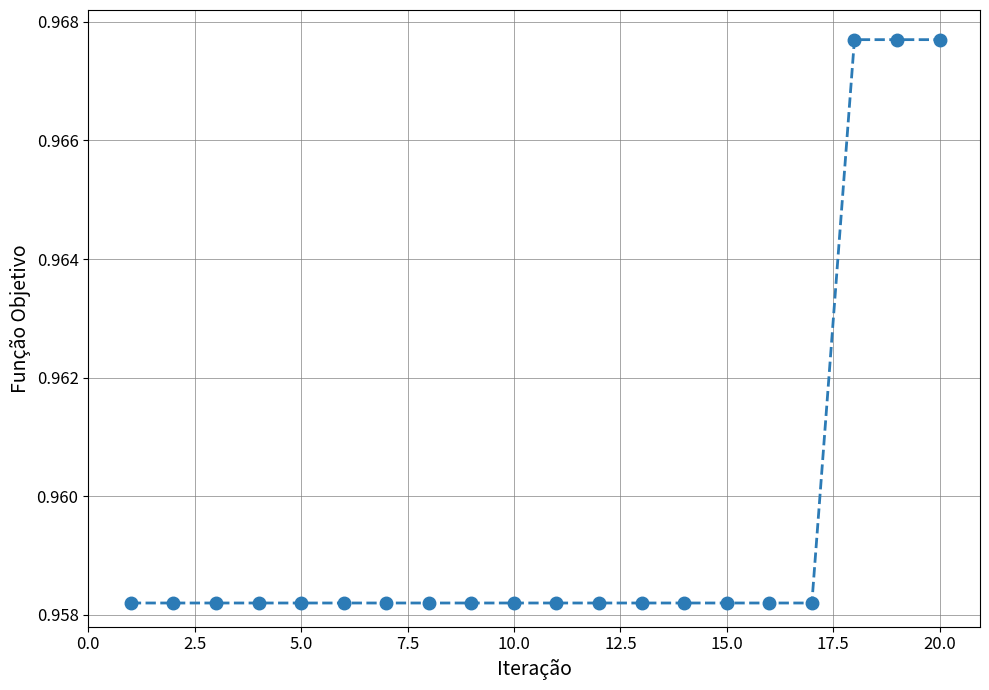

How many values are between 0 and 1?

20